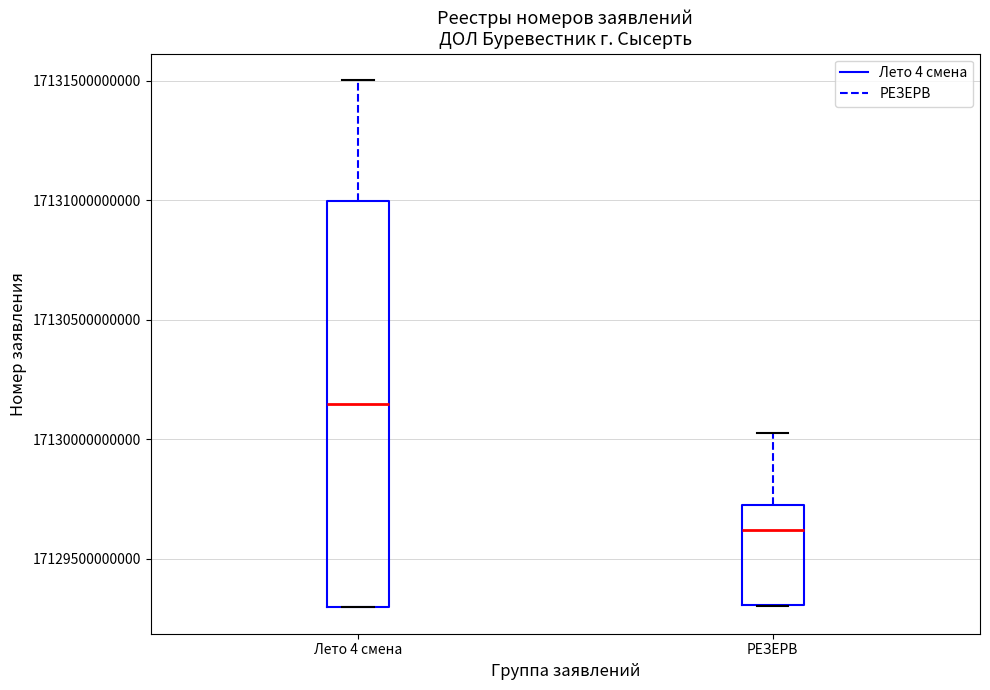

Which box is the tallest, from its lower edge to its upper edge?

Лето 4 смена